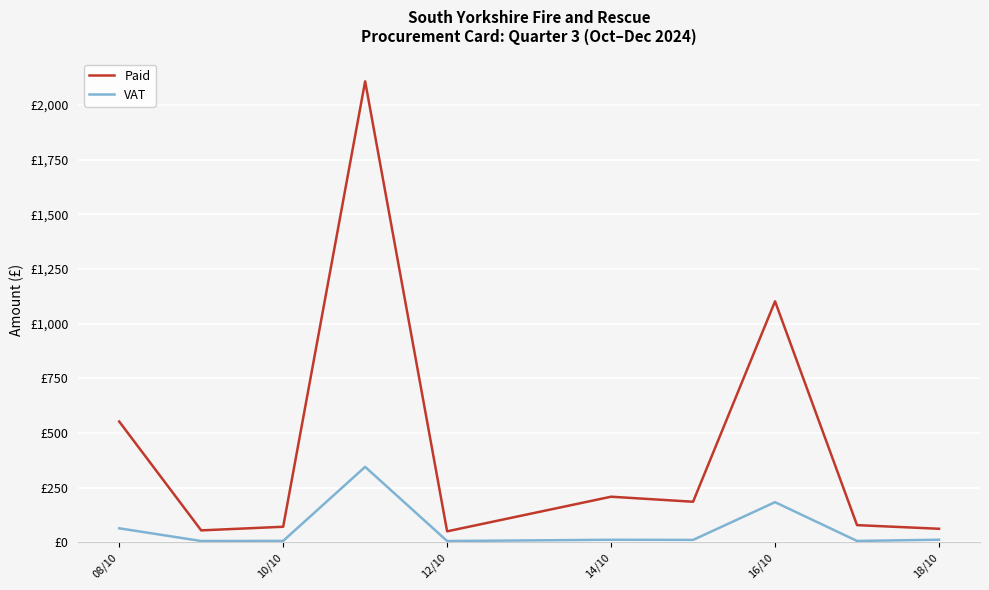

What is the difference between the maximum and minimum values in the Paid series?

2057.3